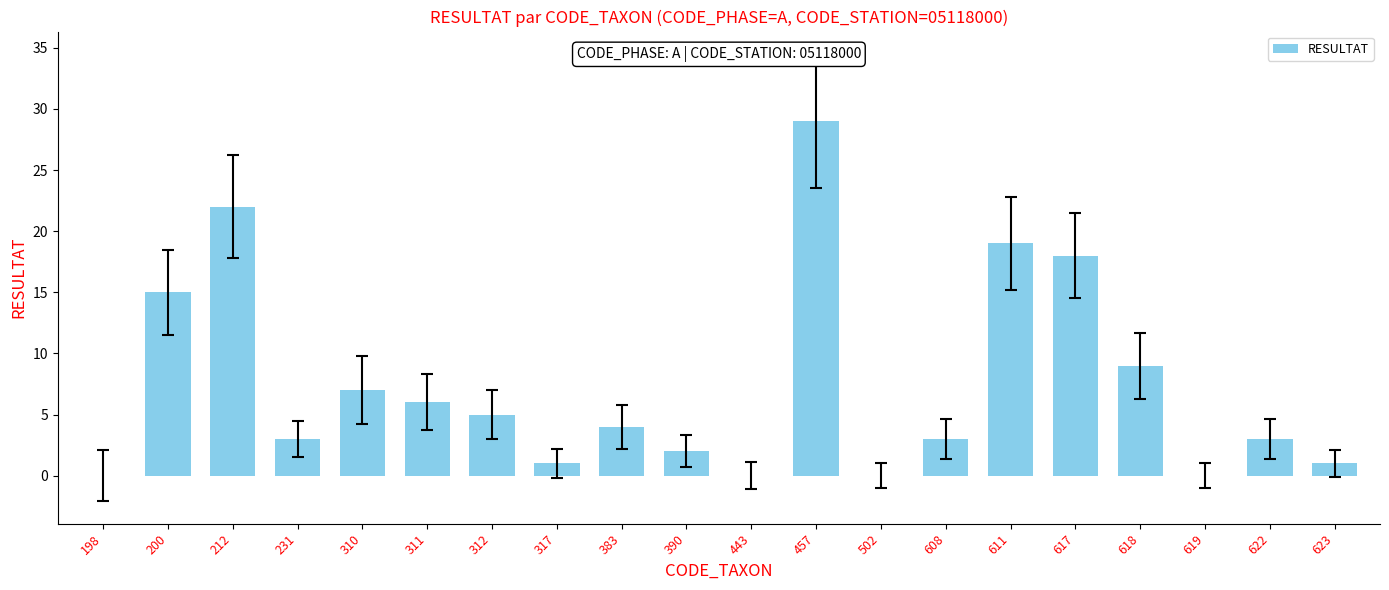

Where is the data nearest to the value 14?

200